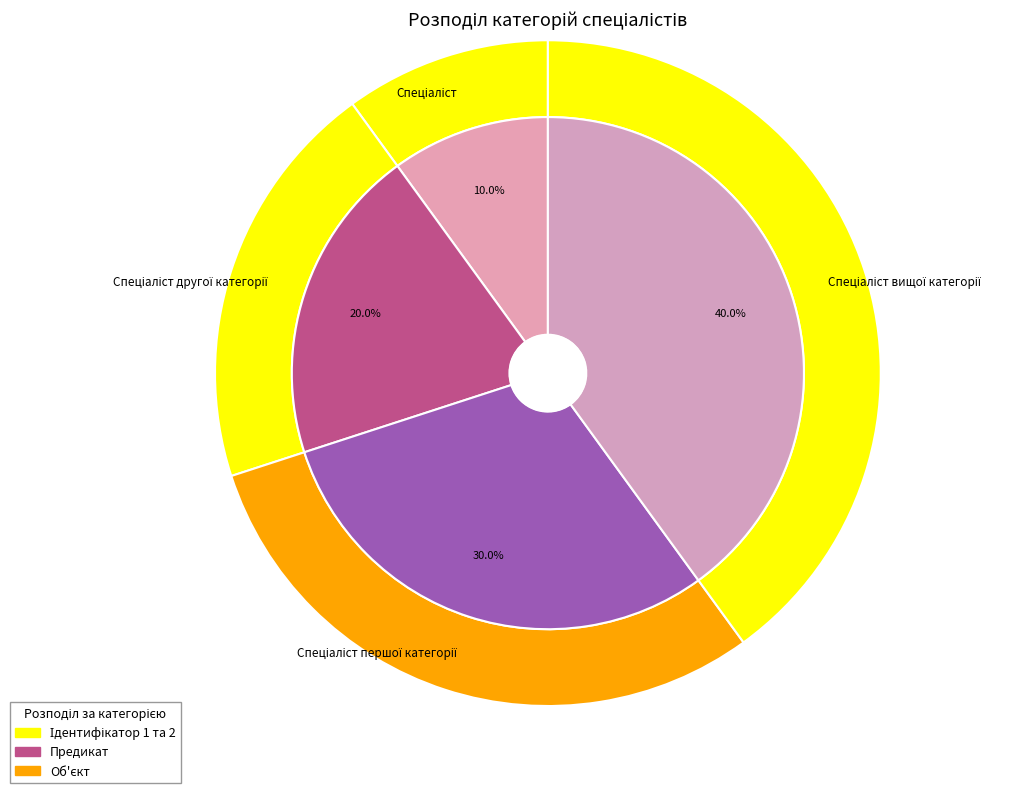

To the nearest percent, what is the combined percentage of Спеціаліст другої категорії and Спеціаліст вищої категорії?

60%